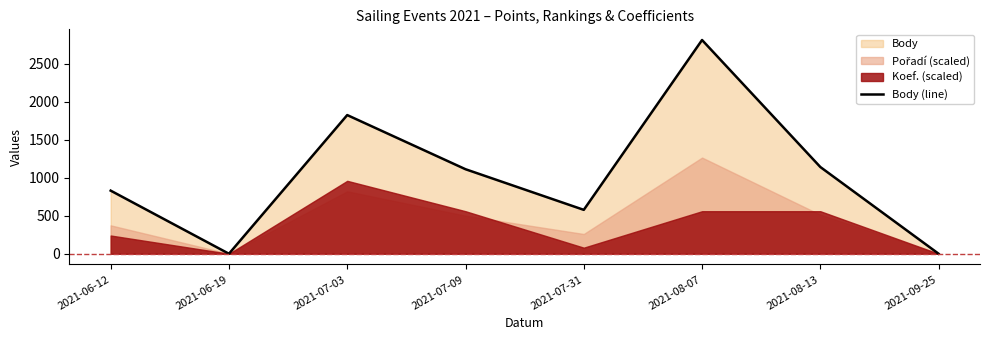

What is the change in value from 2021-06-12 to 2021-07-03?

+995